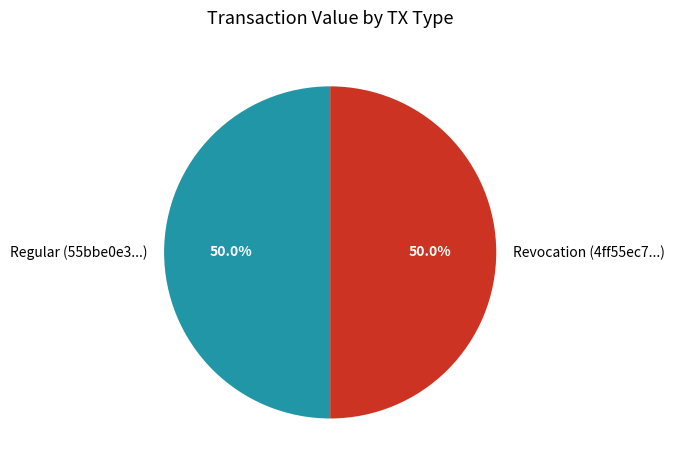

To the nearest percent, what is the average slice percentage?

50%